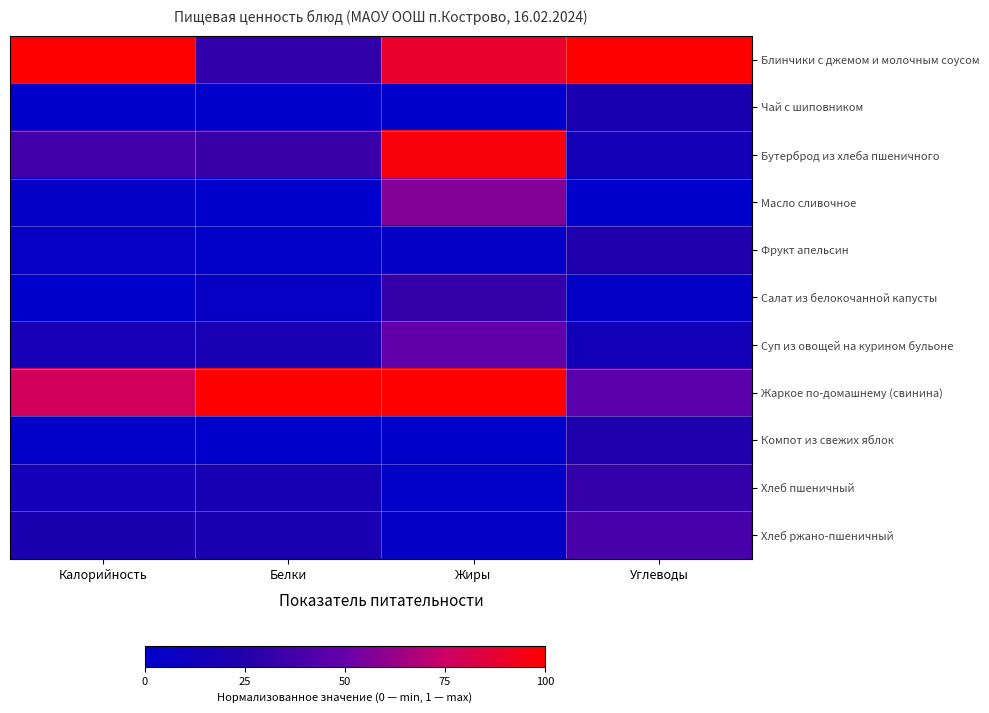

Reading left to right, transcribe all the data shown in this chart.

Блинчики с джемом и молочным соусом: Калорийность=1.0	Белки=0.3	Жиры=0.9	Углеводы=1.0
Чай с шиповником: Калорийность=0.0	Белки=0.0	Жиры=0.0	Углеводы=0.2
Бутерброд из хлеба пшеничного: Калорийность=0.4	Белки=0.3	Жиры=1.0	Углеводы=0.1
Масло сливочное: Калорийность=0.0	Белки=0.0	Жиры=0.6	Углеводы=0.0
Фрукт апельсин: Калорийность=0.1	Белки=0.0	Жиры=0.0	Углеводы=0.2
Салат из белокочанной капусты: Калорийность=0.0	Белки=0.1	Жиры=0.3	Углеводы=0.0
Суп из овощей на курином бульоне: Калорийность=0.2	Белки=0.2	Жиры=0.5	Углеводы=0.1
Жаркое по-домашнему (свинина): Калорийность=0.8	Белки=1.0	Жиры=1.0	Углеводы=0.5
Компот из свежих яблок: Калорийность=0.0	Белки=0.0	Жиры=0.0	Углеводы=0.2
Хлеб пшеничный: Калорийность=0.1	Белки=0.2	Жиры=0.0	Углеводы=0.3
Хлеб ржано-пшеничный: Калорийность=0.2	Белки=0.2	Жиры=0.0	Углеводы=0.4